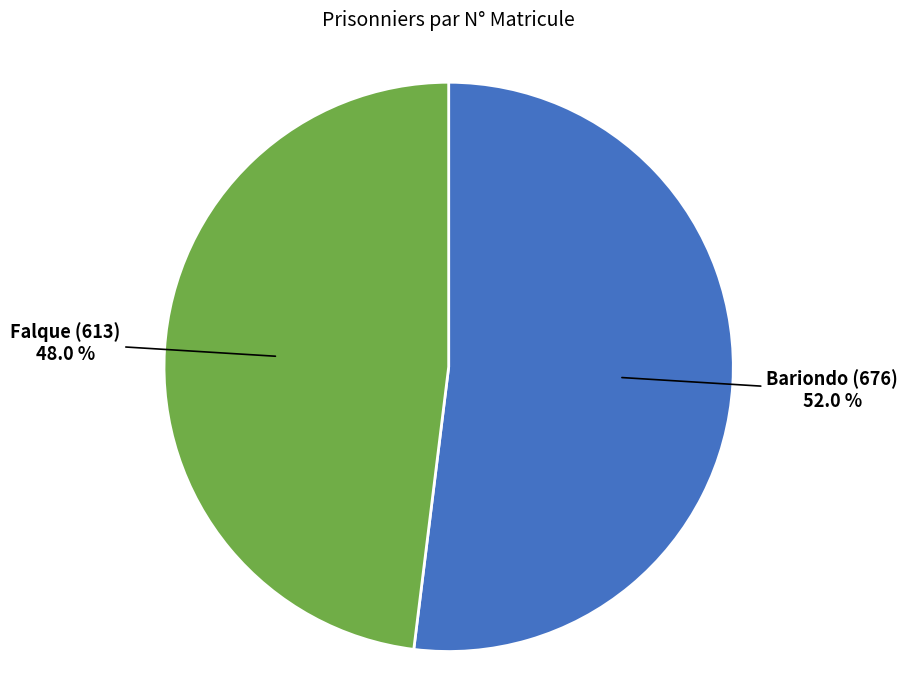

Rank the categories by value from highest to lowest.

Bariondo (676), Falque (613)